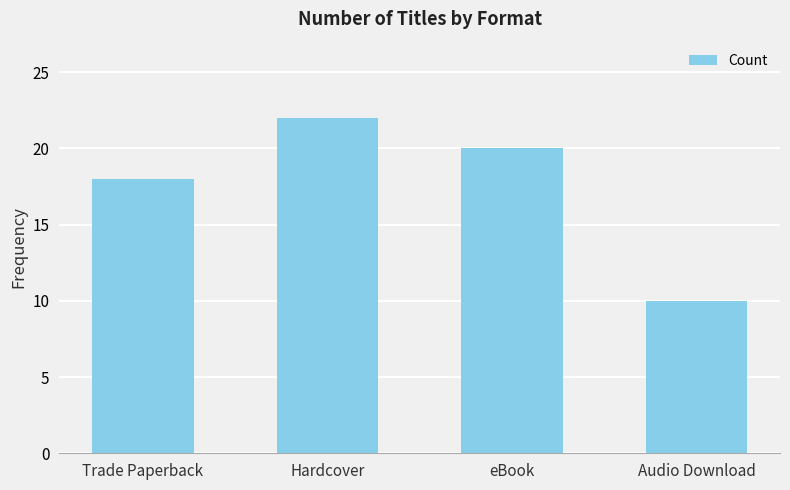

What is the label of the 4th bar from the left?

Audio Download